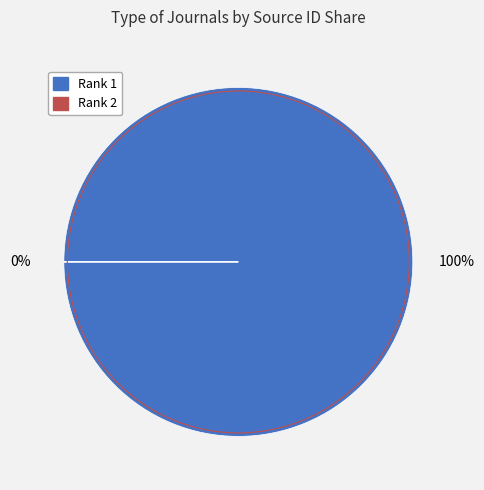

What is the total percentage of Rank 2 and Rank 1?

100.0%